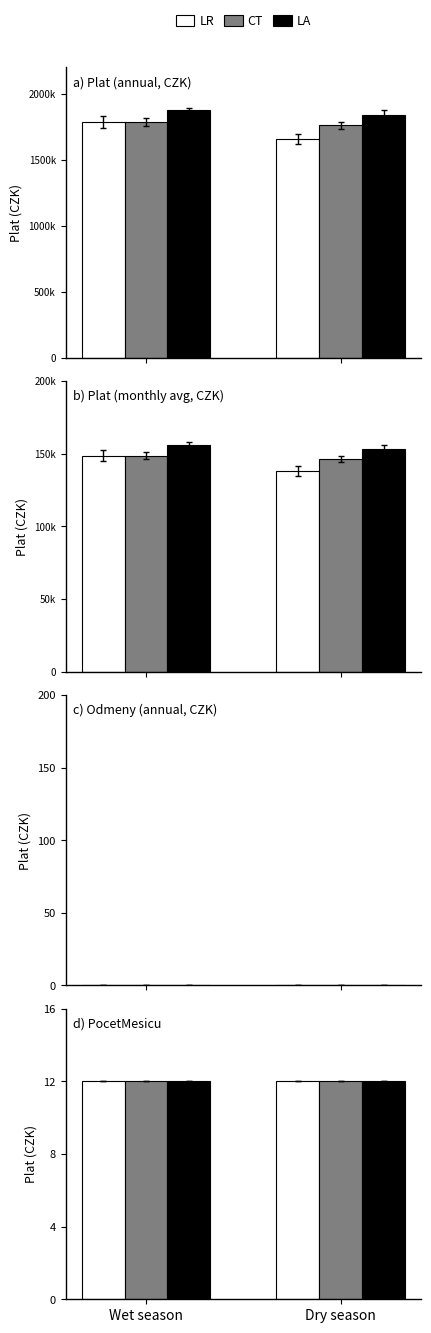

Is it true that PocetMesicu equals 5 at 6?

False